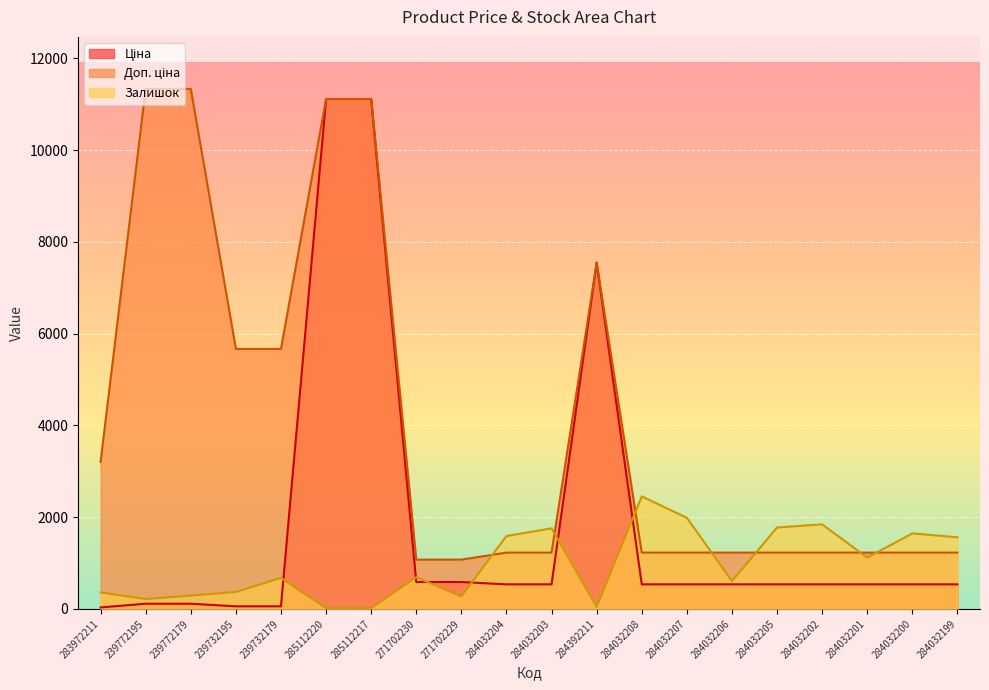

At 284032199, list the series in order from largest to smallest.

Залишок, Доп. ціна, Ціна